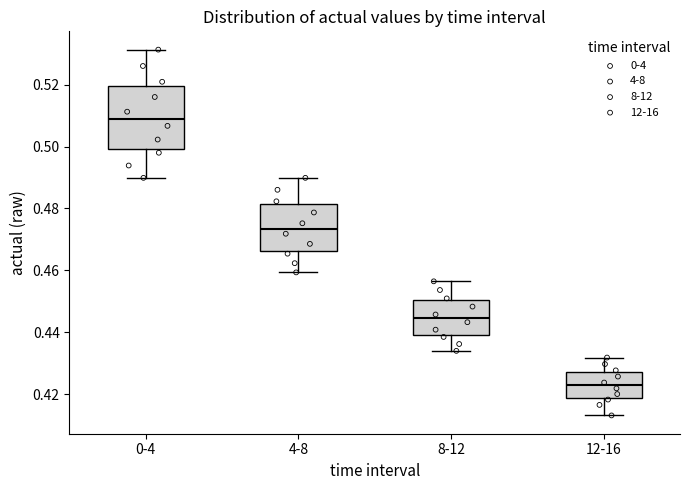

Reading left to right, read every box against the y-axis: the position of its median line, the range the box covers, and the ends of its whiskers. The values are not printed on the chart, so give them approximately, as read against the axis.

0-4: median 0.510, box 0.500 to 0.520, whiskers 0.490 to 0.532
4-8: median 0.474, box 0.466 to 0.482, whiskers 0.460 to 0.490
8-12: median 0.444, box 0.440 to 0.450, whiskers 0.434 to 0.456
12-16: median 0.422, box 0.418 to 0.428, whiskers 0.414 to 0.432